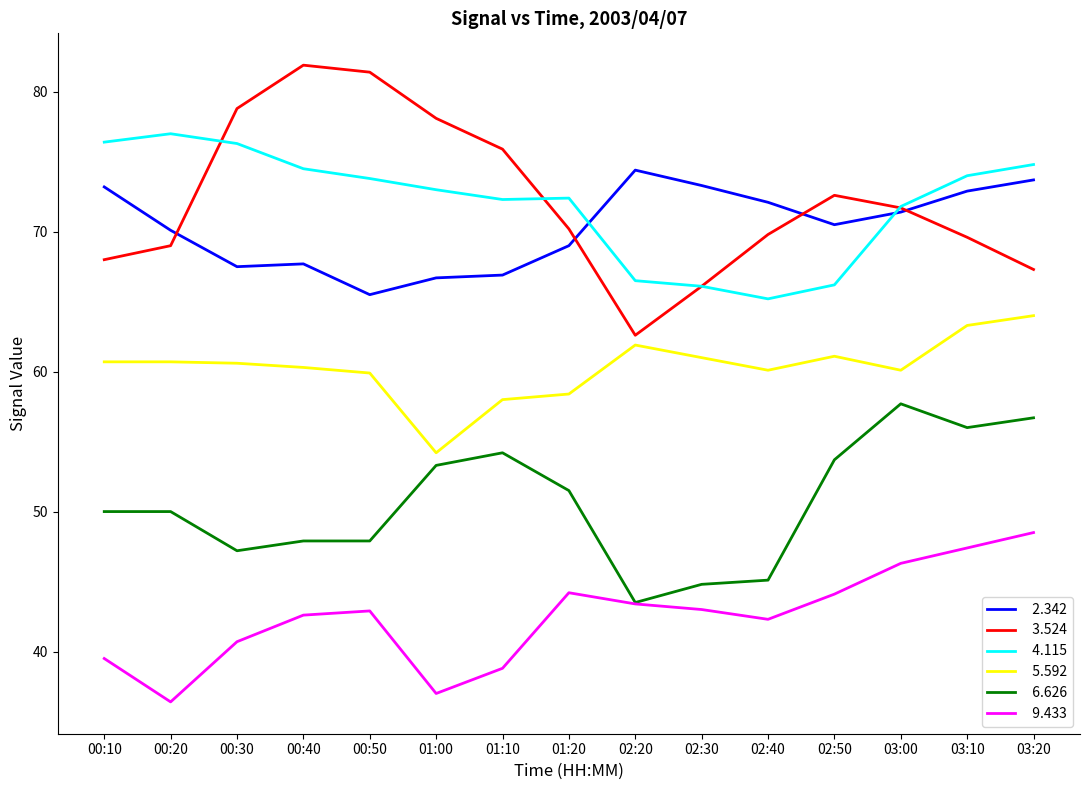

What is the total value across all series at 02:50?

368.2